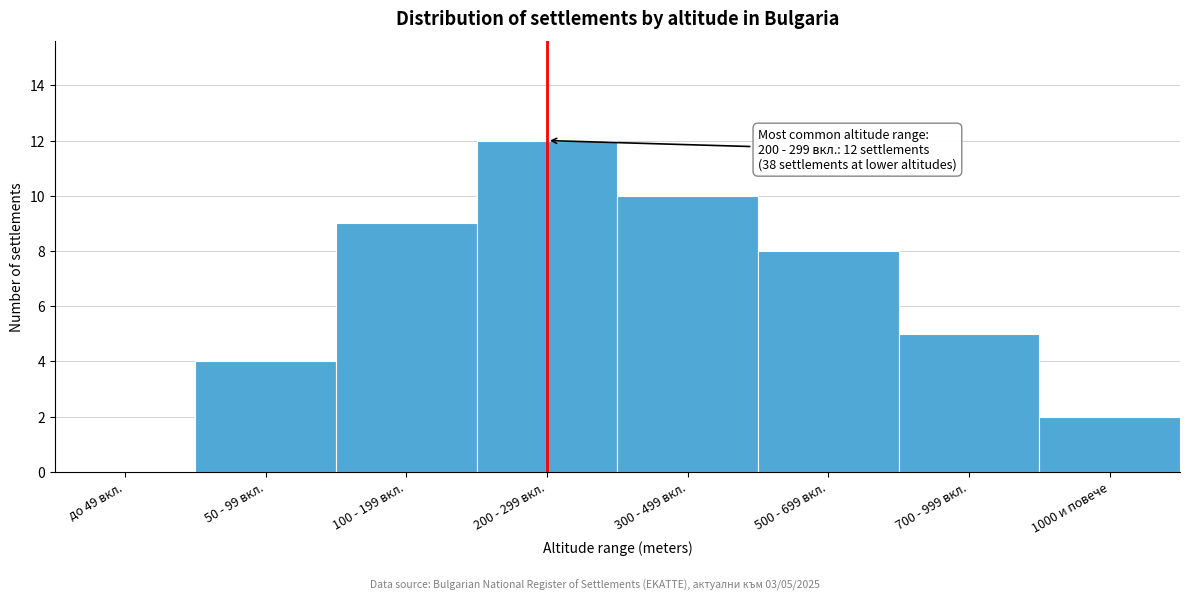

Reading left to right, extract all data points from this chart.

до 49 вкл.=0	50 - 99 вкл.=4	100 - 199 вкл.=9	200 - 299 вкл.=12	300 - 499 вкл.=10	500 - 699 вкл.=8	700 - 999 вкл.=5	1000 и повече=2